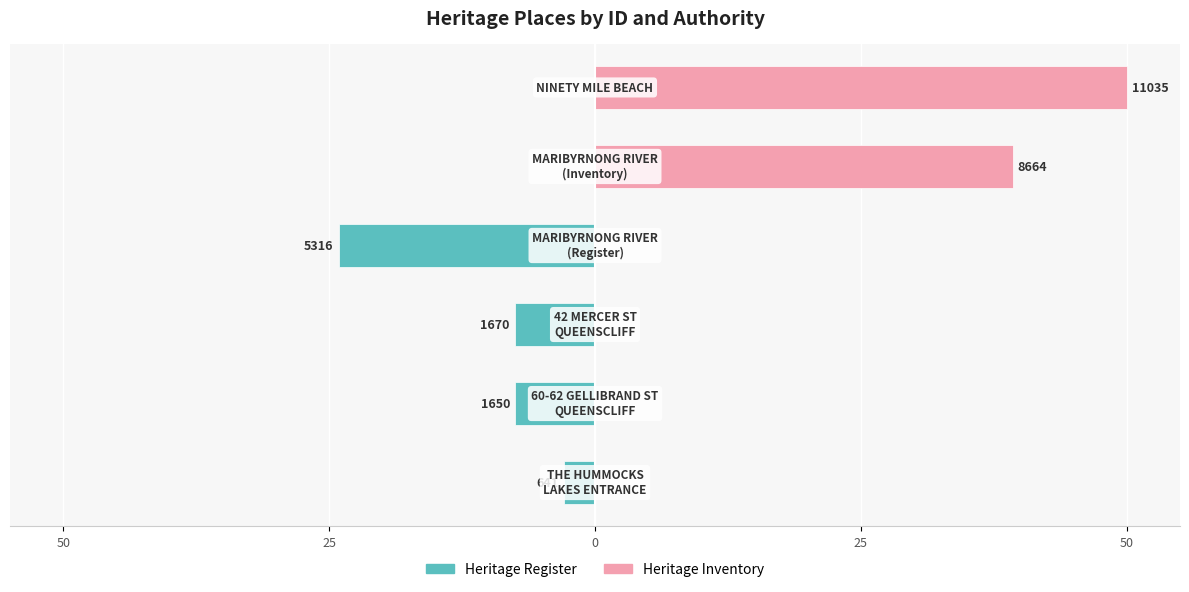

Rank the series at 50 from highest to lowest value.

Heritage Inventory, Heritage Register